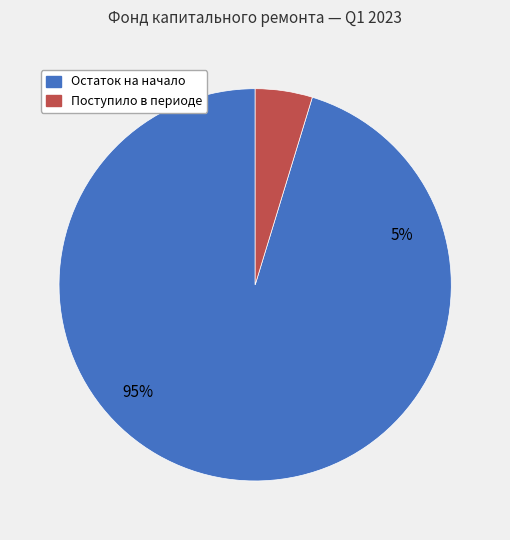

How many segments does this pie chart have?

2